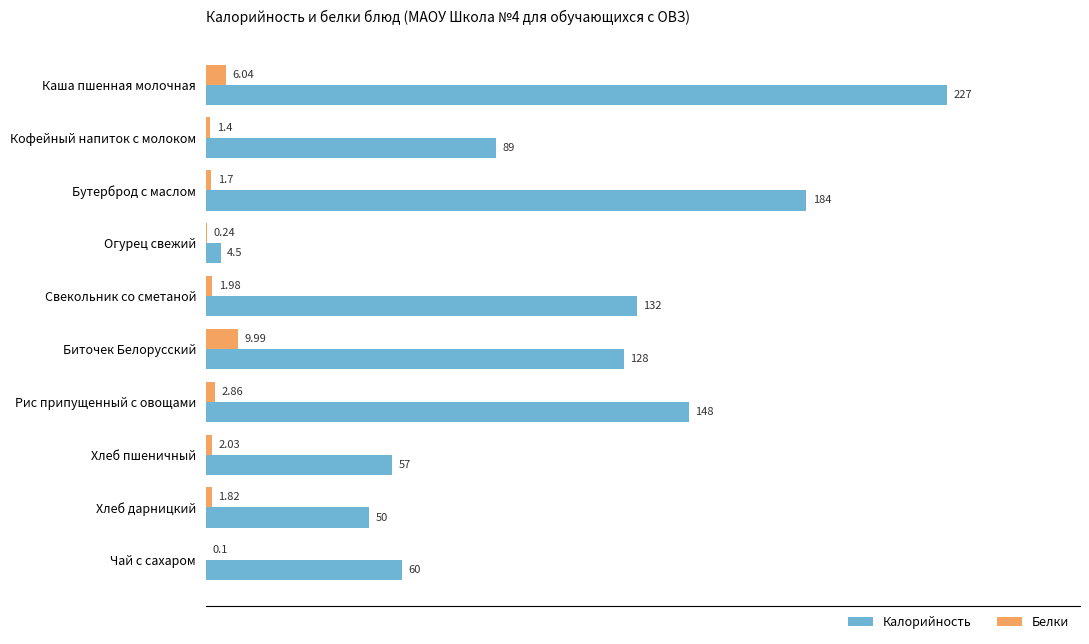

Is the value of Калорийность at Чай с сахаром greater than the value of Белки at Чай с сахаром?

Yes